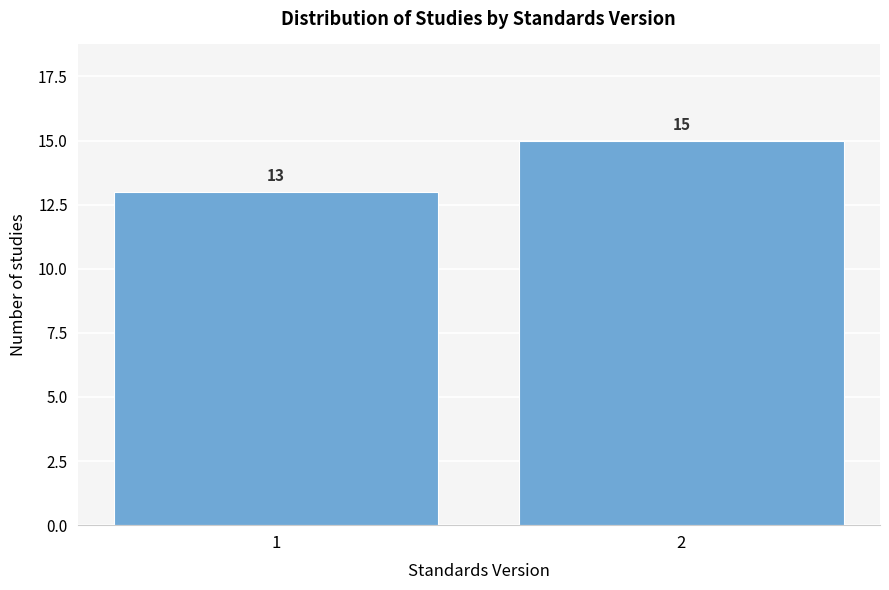

Reading left to right, list all the values displayed in this chart.

1=13	2=15